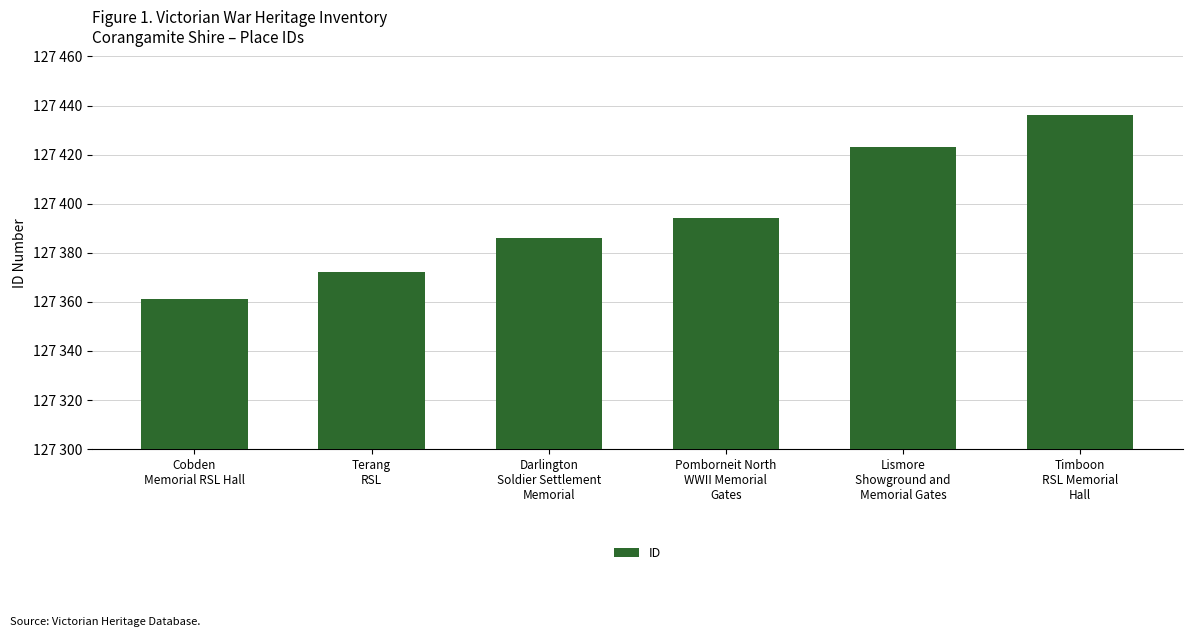

List the labels in order of value, largest first.

Timboon
RSL Memorial
Hall, Lismore
Showground and
Memorial Gates, Pomborneit North
WWII Memorial
Gates, Darlington
Soldier Settlement
Memorial, Terang
RSL, Cobden
Memorial RSL Hall